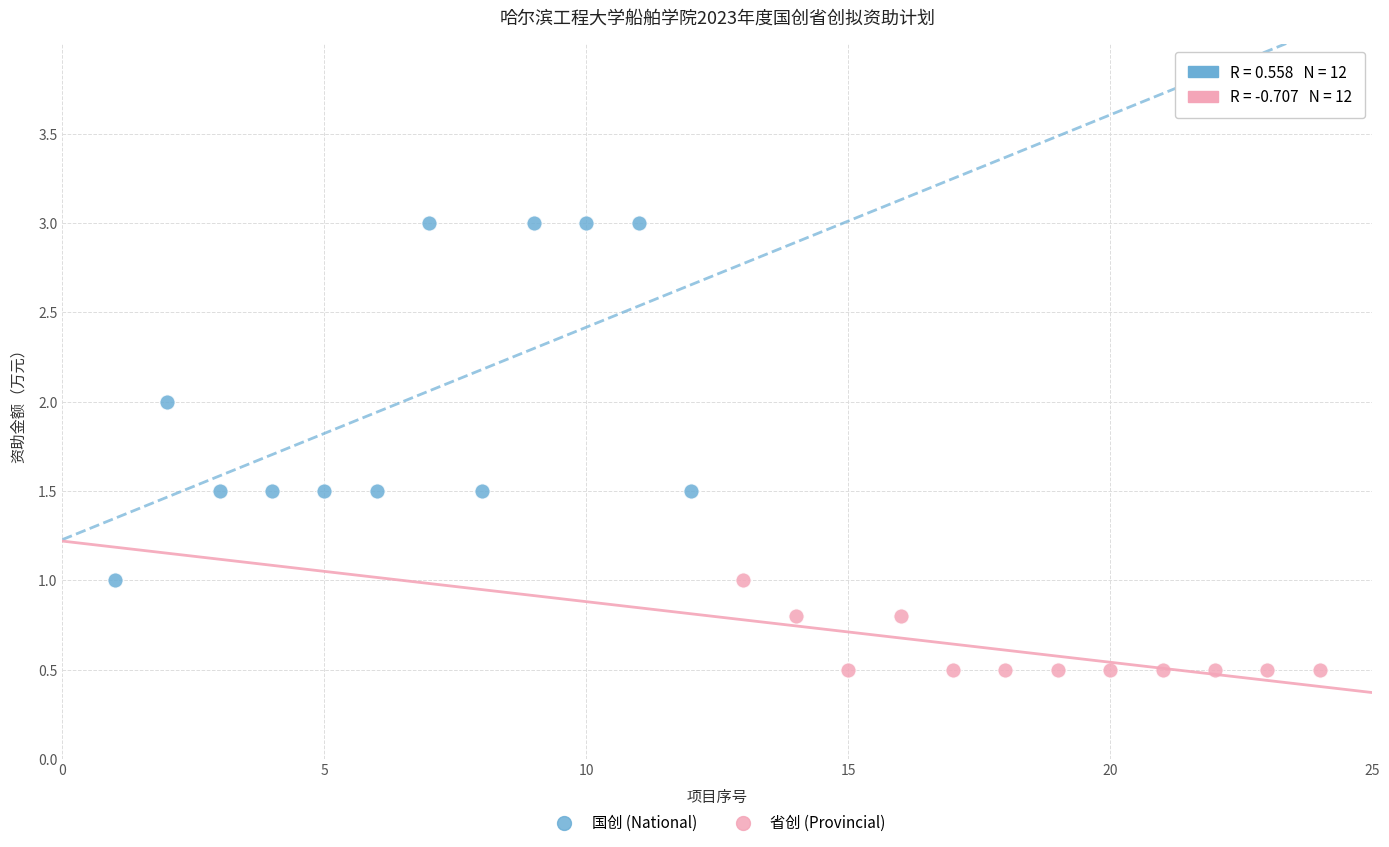

Which series has the largest Y range (max minus min)?

国创 (National)